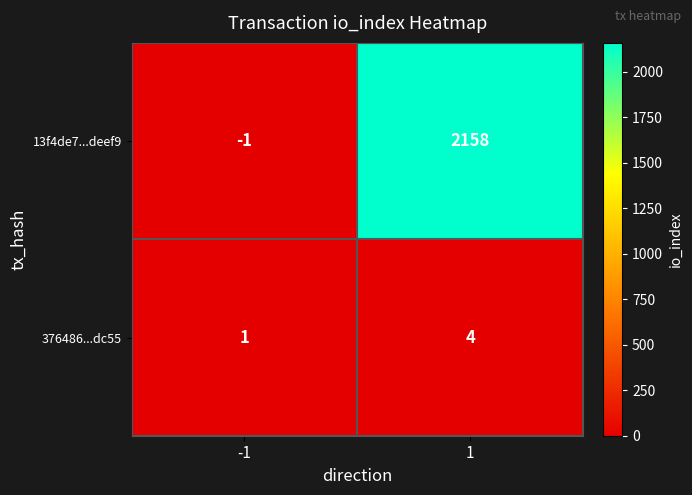

List the series in order of their peak value, lowest first.

376486...dc55, 13f4de7...deef9